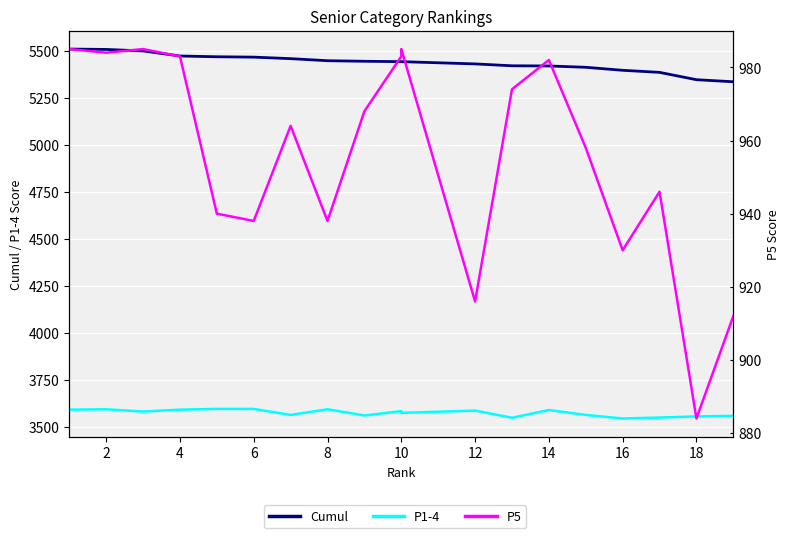

True or false: Cumul and P5 intersect in this chart.

False